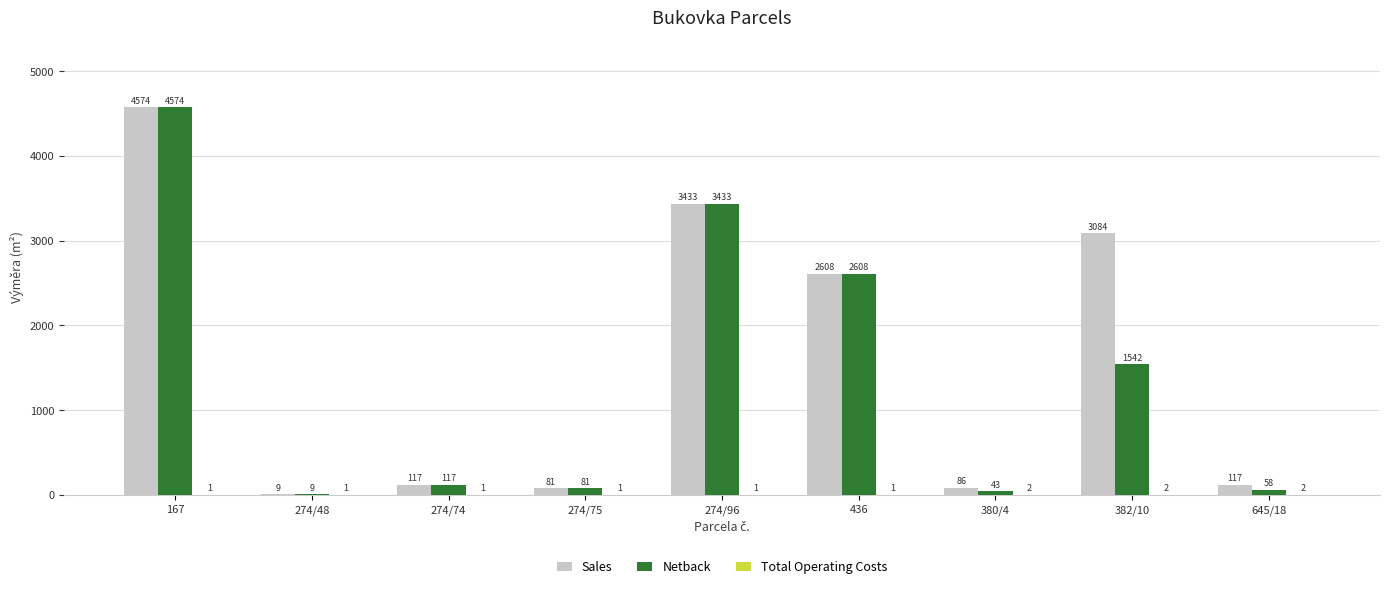

True or false: Sales has a value of 117 at 274/74.

True